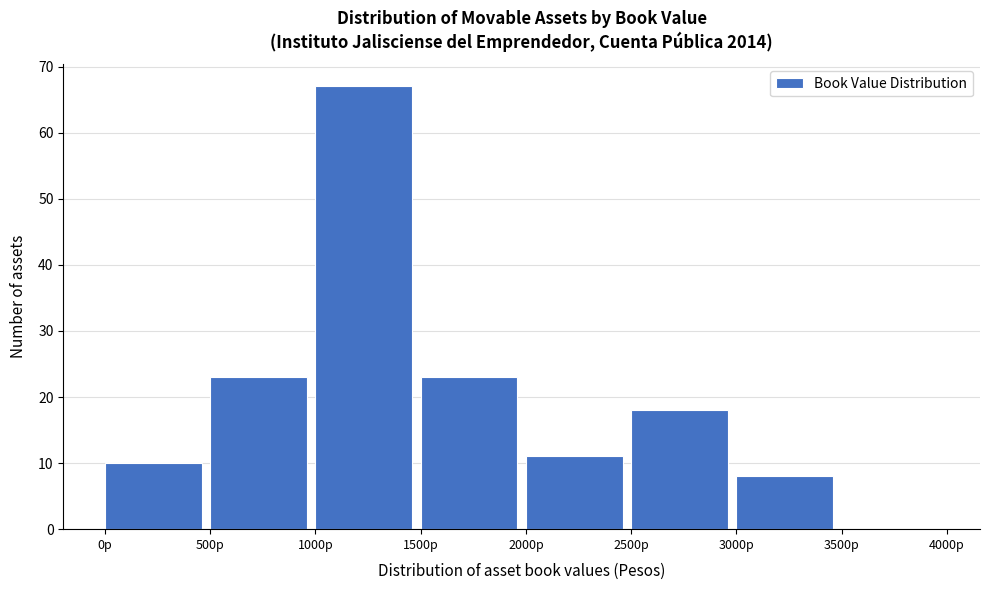

Reading left to right, transcribe this chart: for each bar, give the range it covers on the x-axis and its height. The values are not printed on the chart, so give them approximately, as read against the axis.

0 to 500: 10
500 to 1000: 23
1000 to 1500: 67
1500 to 2000: 23
2000 to 2500: 11
2500 to 3000: 18
3000 to 3500: 8
3500 to 4000: 0